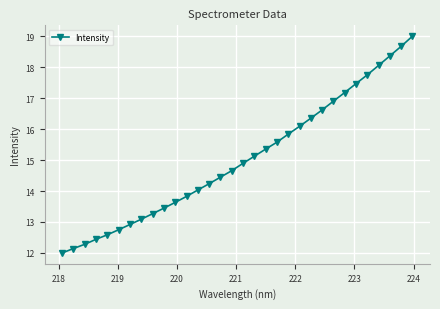

What is the minimum value shown in the chart?

12.0